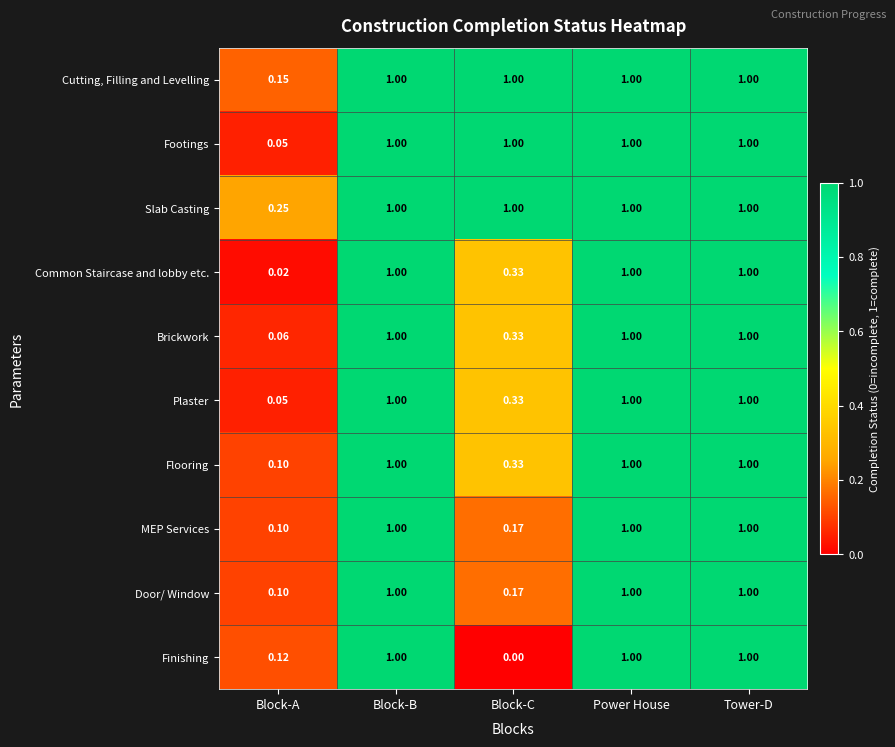

Where is Door/ Window nearest to the value 0?

Block-A